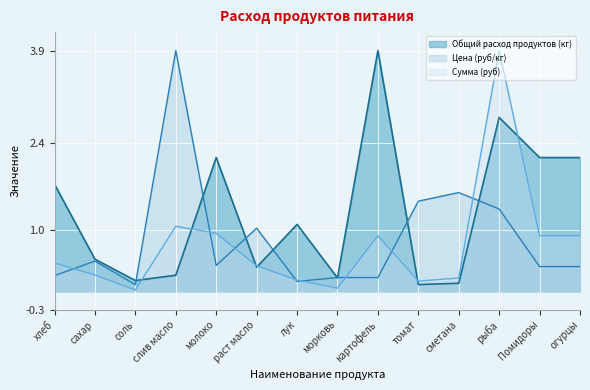

True or false: Сумма (руб) has a value of 0.2 at сметана.

True